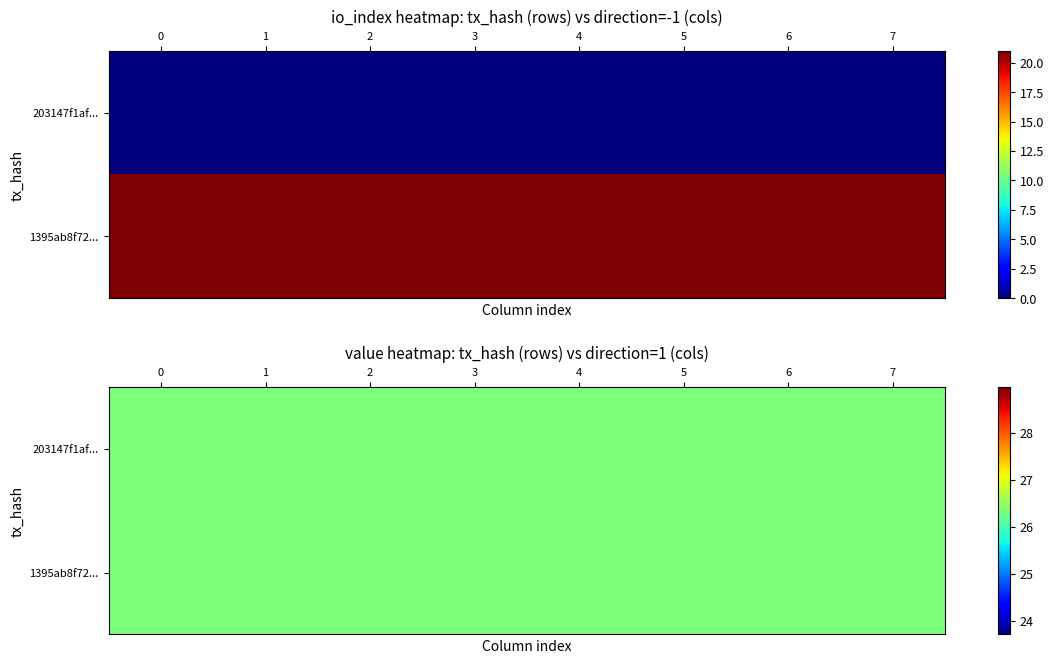

At 1, list the series in order from largest to smallest.

1395ab8f725e87a5bd13773a4e8870b9b9c8f17, 203147f1af3913bb805f0b474c1217ee7bd6c5e